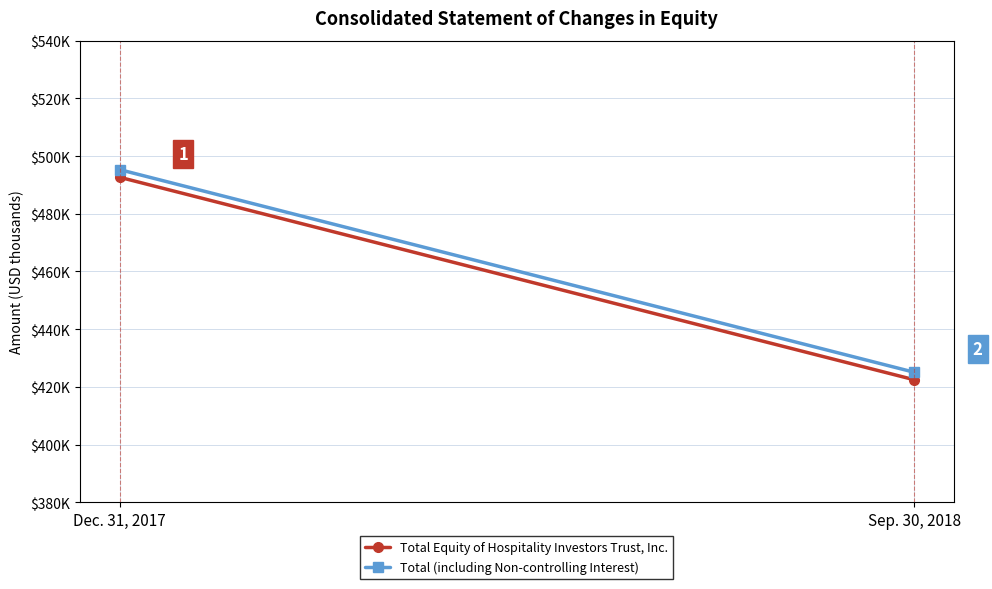

The Total Equity of Hospitality Investors Trust, Inc. series shows 492676 at Dec. 31, 2017. True or false?

True